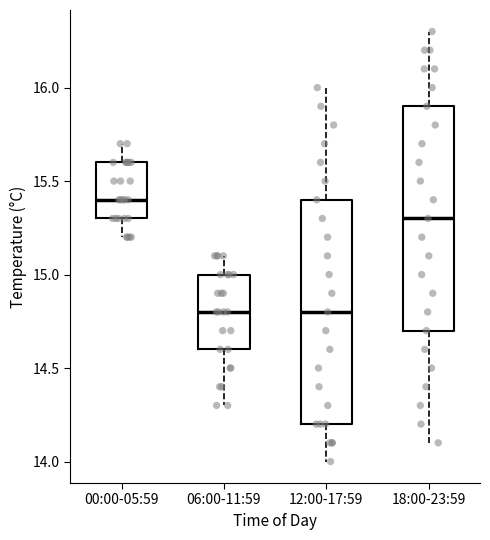

Reading left to right, transcribe this box plot: for each box, give where its median line is, the range the box spans, and where its two whiskers end, as read against the y-axis. The values are not printed on the chart, so give them approximately, as read against the axis.

00:00-05:59: median 15.4, box 15.3 to 15.6, whiskers 15.2 to 15.7
06:00-11:59: median 14.8, box 14.6 to 15.0, whiskers 14.3 to 15.1
12:00-17:59: median 14.8, box 14.2 to 15.4, whiskers 14.0 to 16.0
18:00-23:59: median 15.3, box 14.7 to 15.9, whiskers 14.1 to 16.3